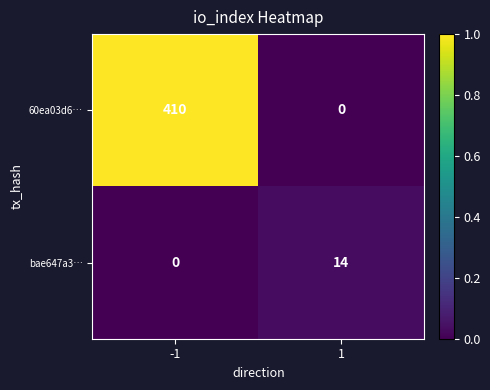

Rank the series by their average value, from highest to lowest.

60ea03d6…, bae647a3…